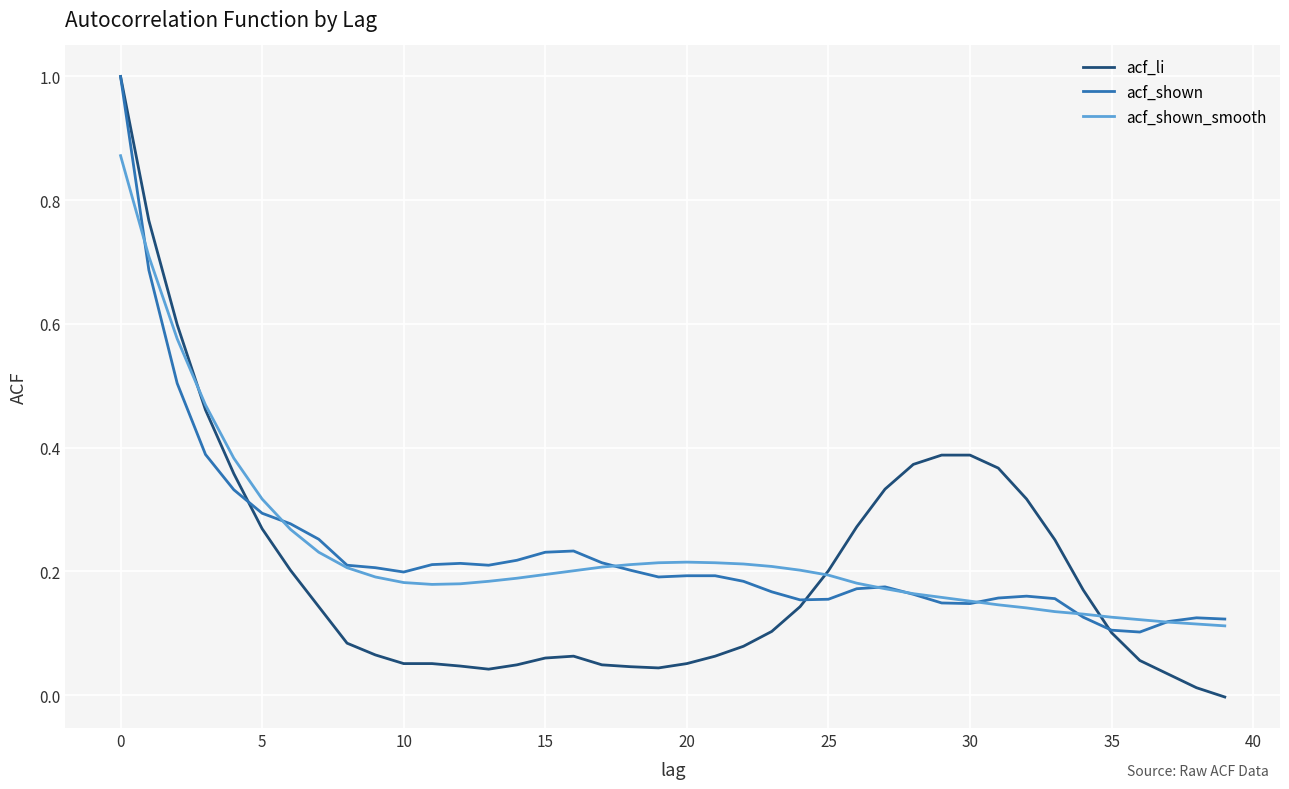

What is the highest value of the acf_li series?

1.0